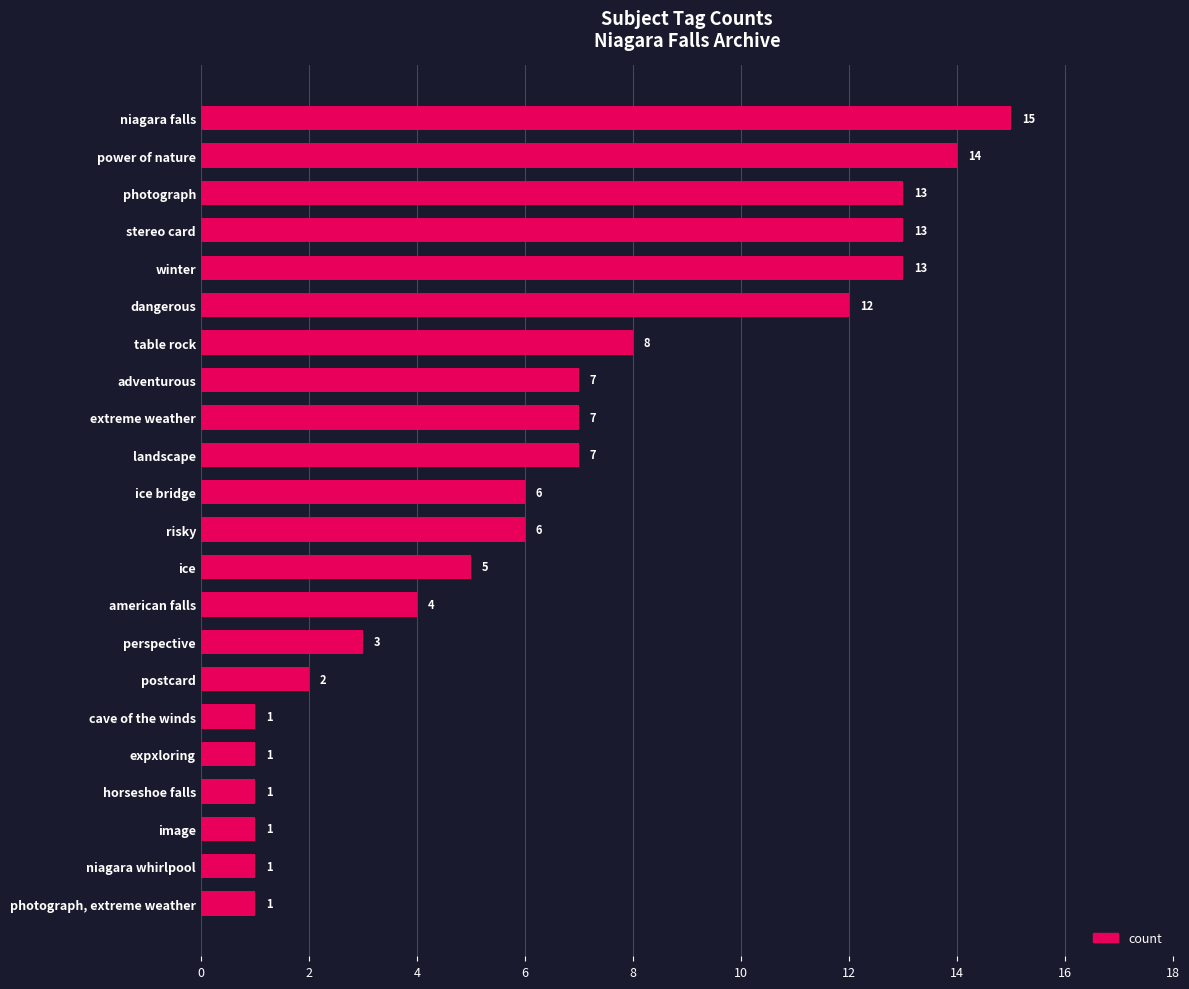

Reading bottom to top, extract all data points from this chart.

1	1	1	1	1	1	2	3	4	5	6	6	7	7	7	8	12	13	13	13	14	15